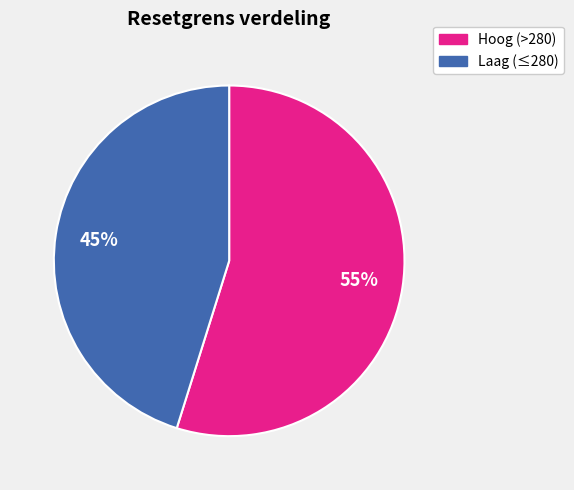

True or false: Hoog (>280) accounts for 55% of the total.

True